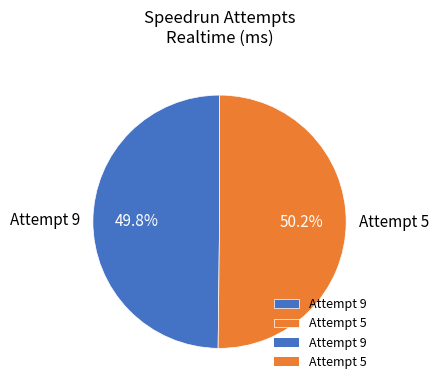

Is there a majority slice in this chart?

Yes